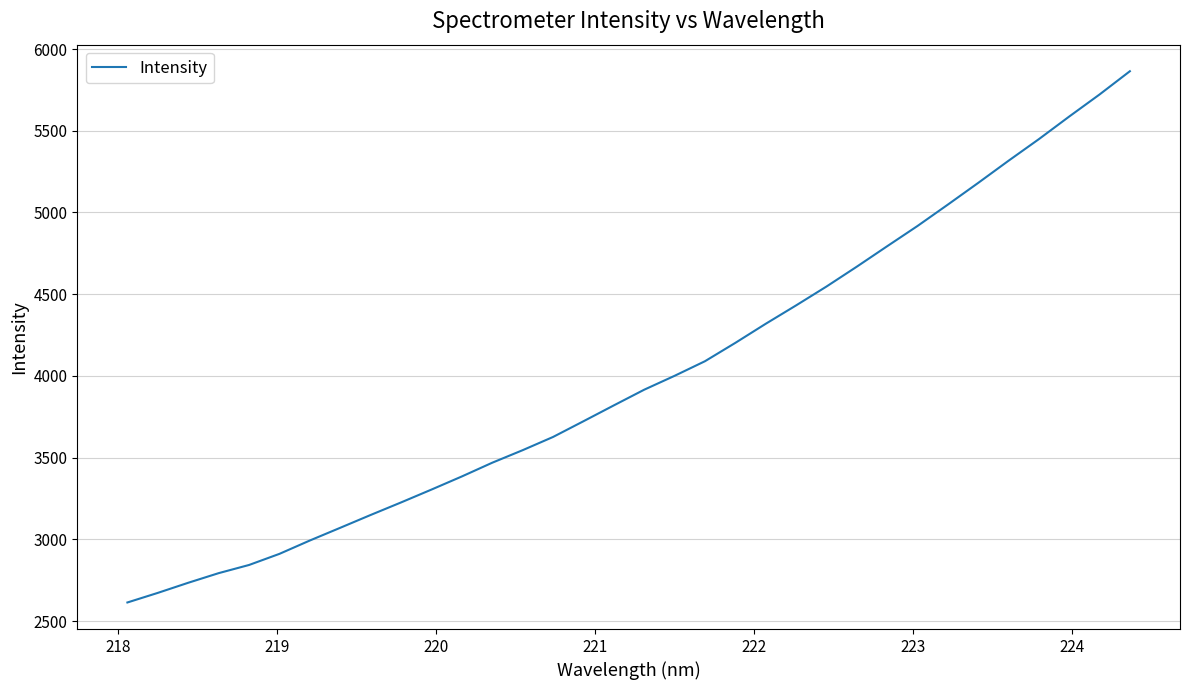

Count the number of values greater than 3915.

17